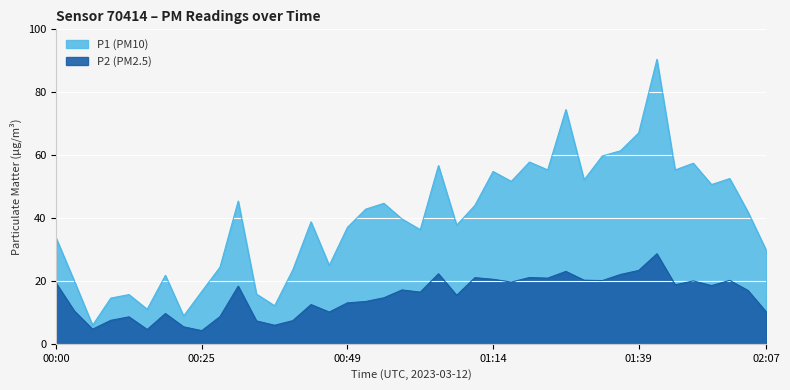

What is the value of the P2 point at the 16th from the left?

10.1